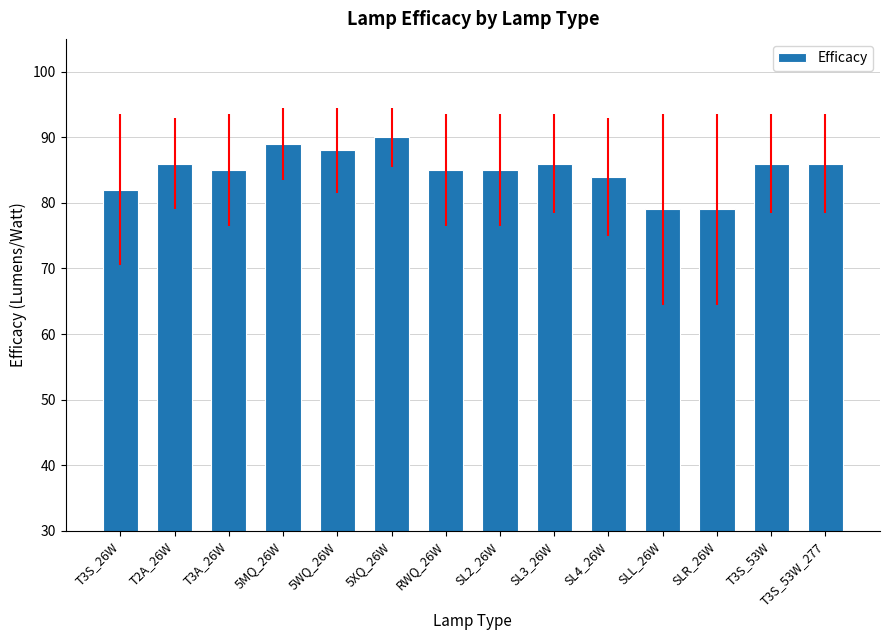

Is it true that the value at 5MQ_26W is 89?

True